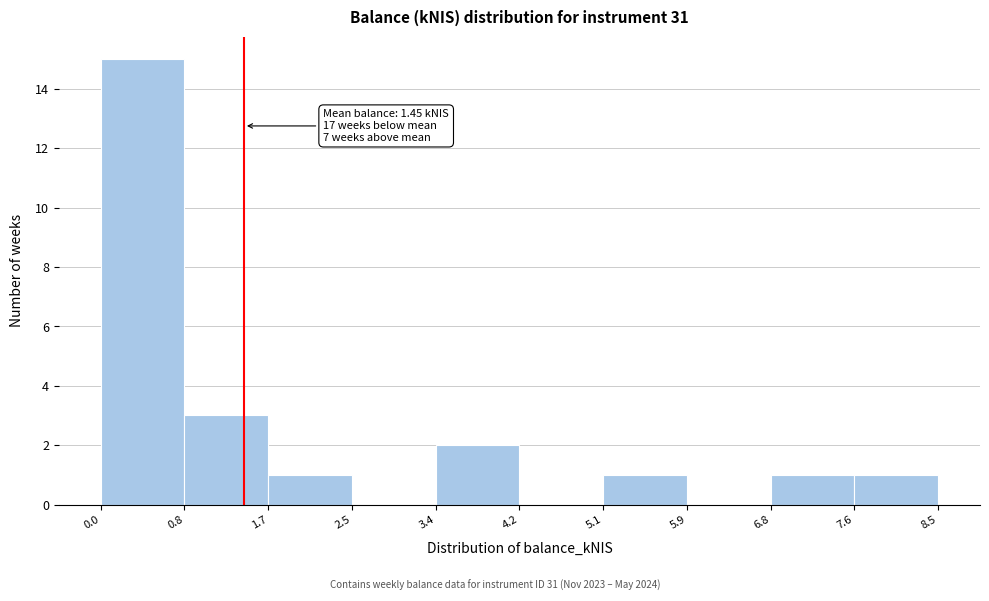

Which range on the x-axis has the tallest bar?

0.0 to 0.8